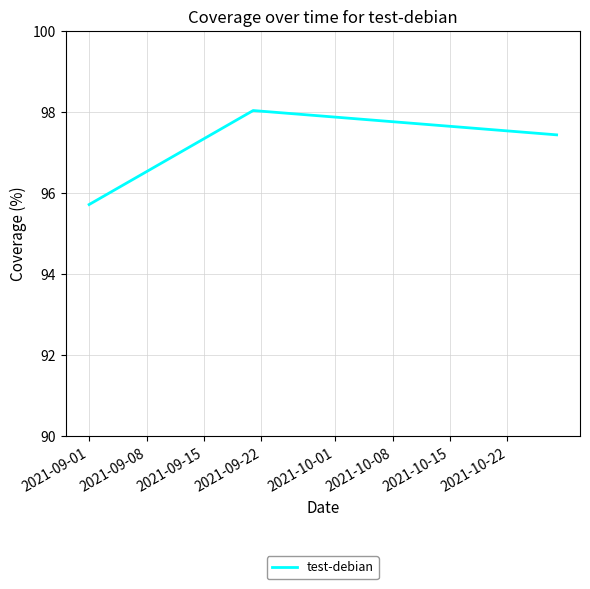

What is the smallest value displayed?

95.7